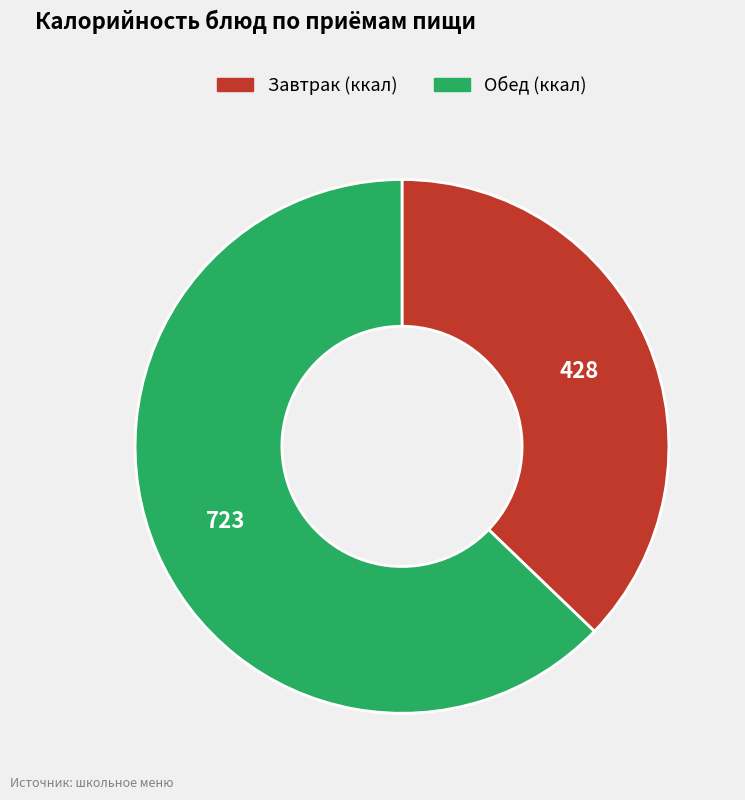

Count the number of slices in the pie.

2